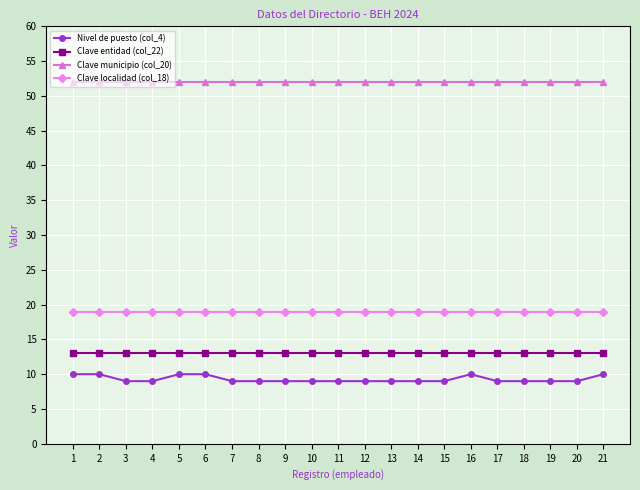

What are all the series names shown in the legend?

Nivel de puesto (col_4), Clave entidad (col_22), Clave municipio (col_20), Clave localidad (col_18)